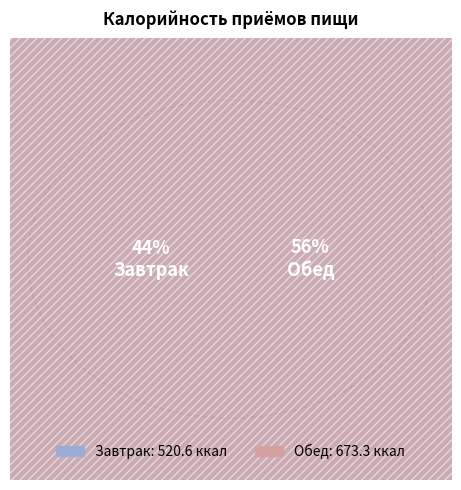

True or false: Завтрак accounts for 44% of the total.

True